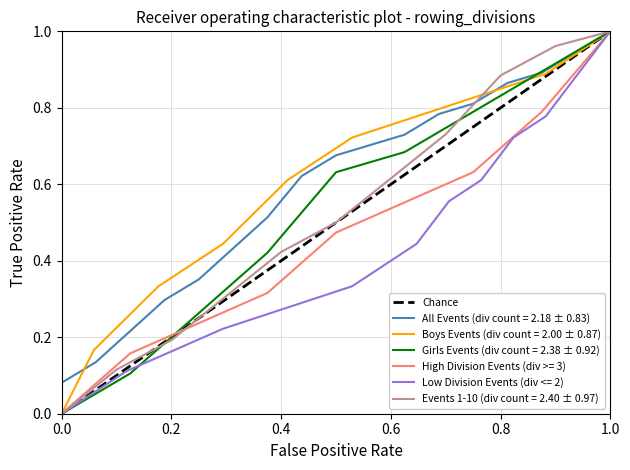

How many data points are less than 1?

1